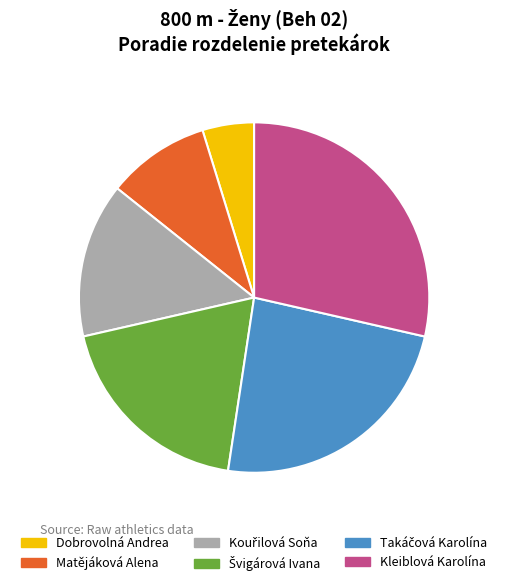

The Matějáková Alena slice represents 10% of the pie. True or false?

True